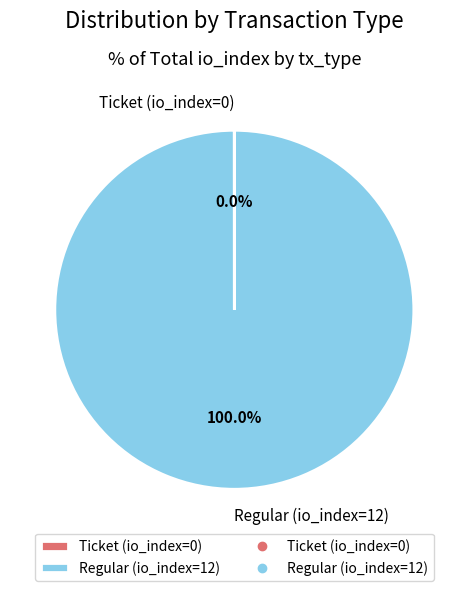

Is Regular (io_index=12) the majority of the pie?

Yes